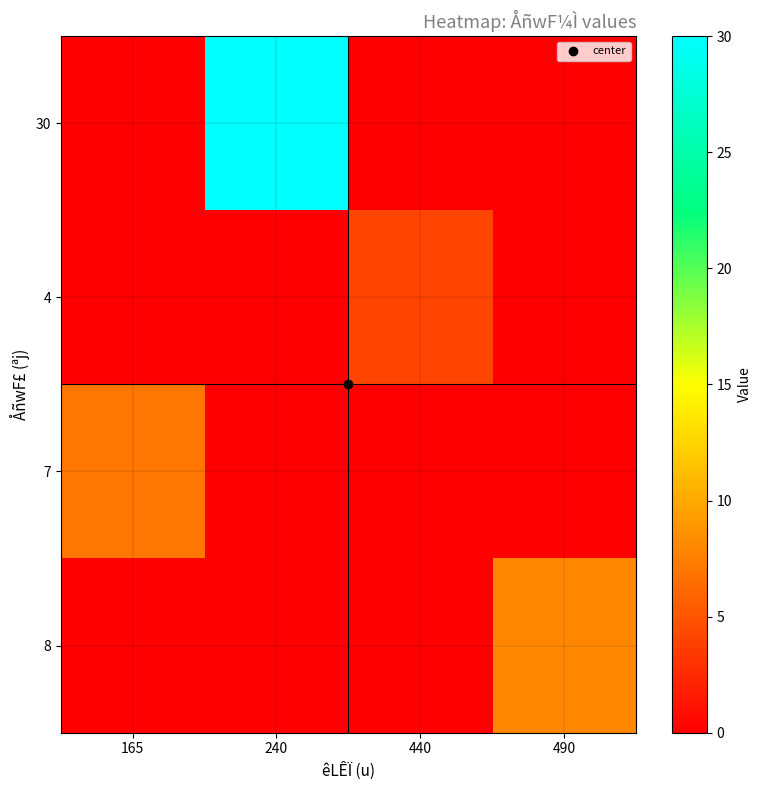

Reading right to left, what are all the values shown in this chart?

30: 490=0	440=0	240=30	165=0
4: 490=0	440=4	240=0	165=0
7: 490=0	440=0	240=0	165=7
8: 490=8	440=0	240=0	165=0